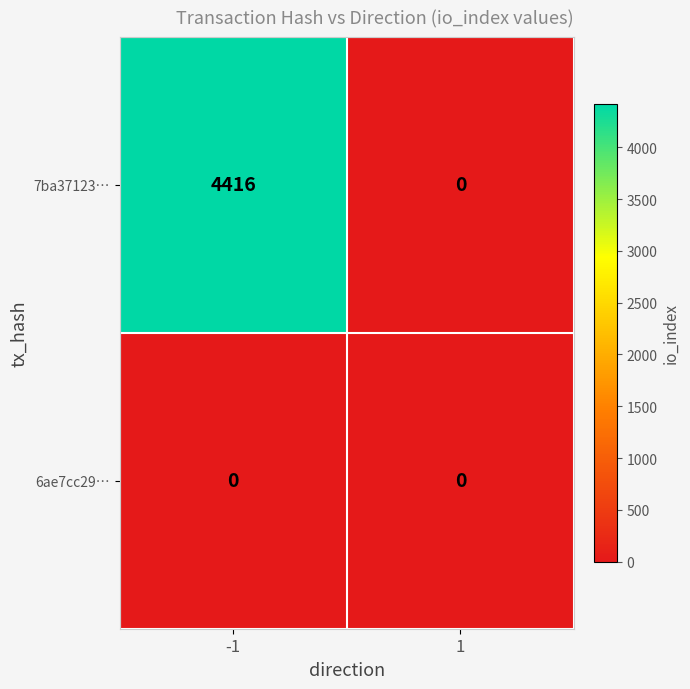

List the series in order of their peak value, highest first.

7ba37123…, 6ae7cc29…